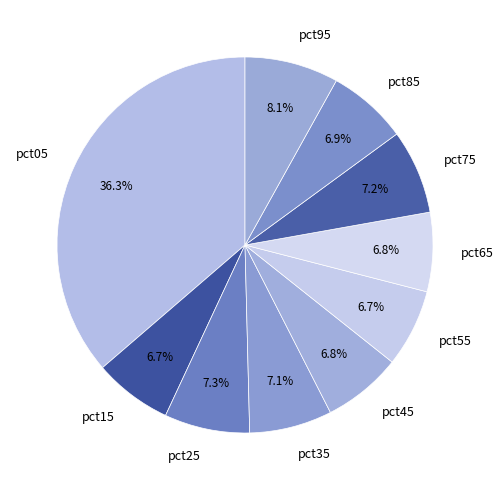

The pct75 slice represents 7% of the pie. True or false?

True